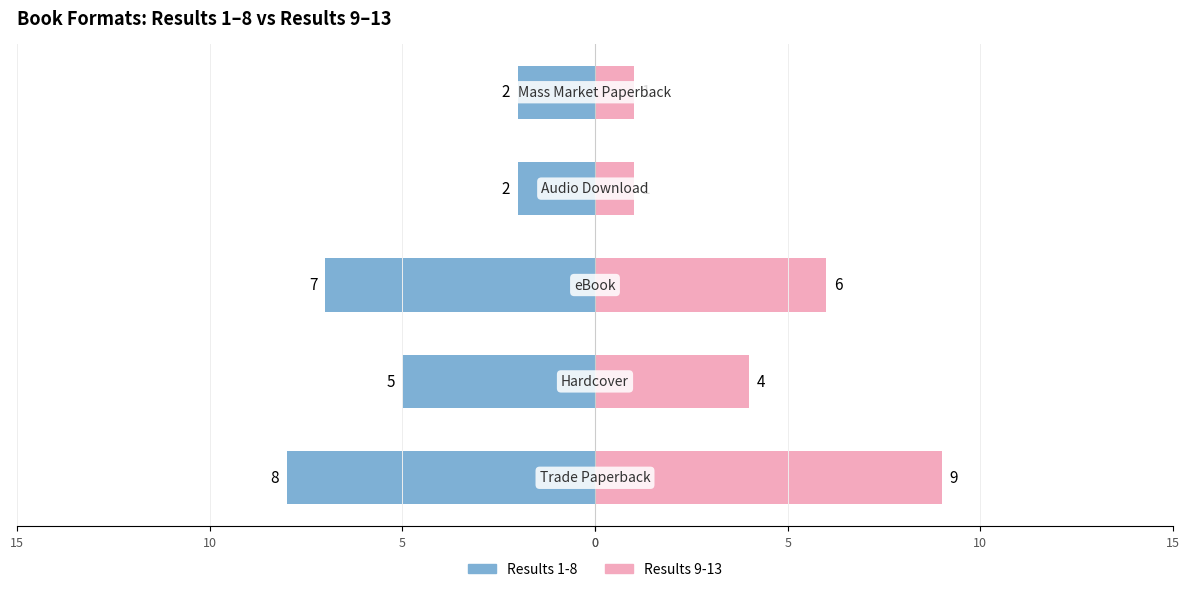

How many bars are there in total?

10